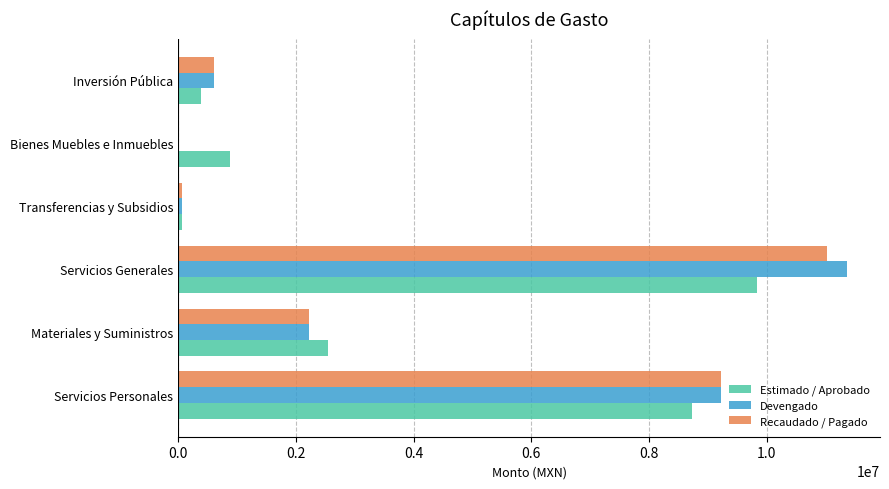

Is the value of Recaudado / Pagado at Bienes Muebles e Inmuebles greater than the value of Devengado at Inversión Pública?

No